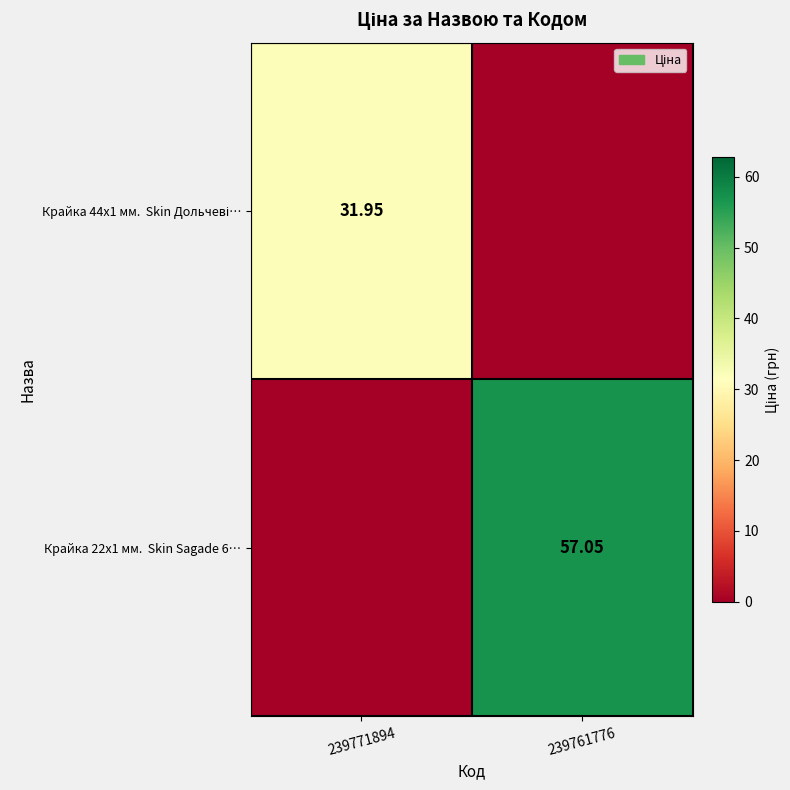

Rank the series at 239771894 from lowest to highest value.

Крайка 22x1 мм. Skin Sagade 6…, Крайка 44x1 мм. Skin Дольчеві…